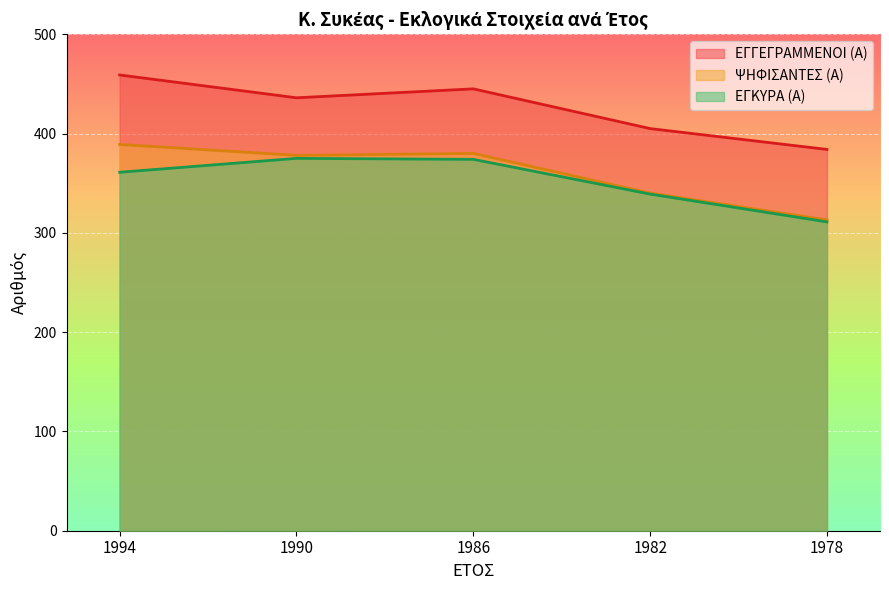

Between 1990 and 1982, which is larger?

1990